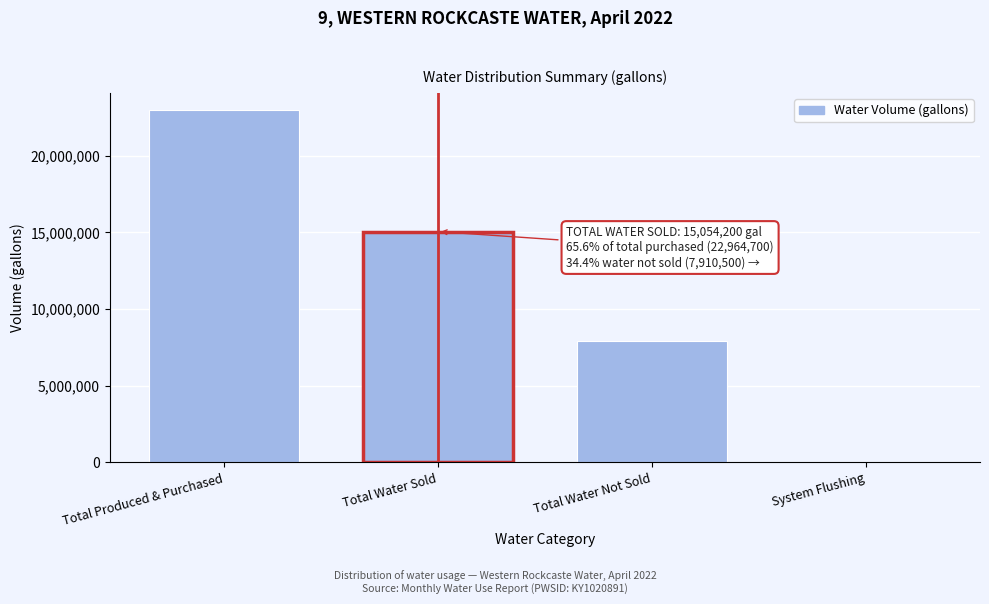

Reading left to right, extract all data points from this chart.

Total Produced & Purchased=22964700	Total Water Sold=15054200	Total Water Not Sold=7910500	System Flushing=4500